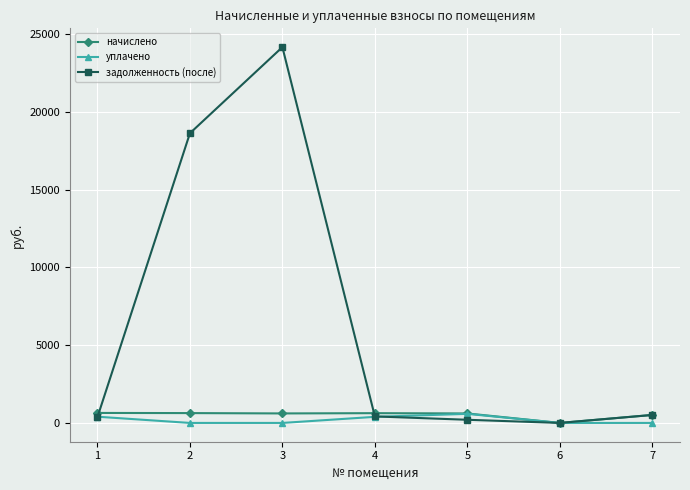

Is this an area chart (filled region under the line)?

No